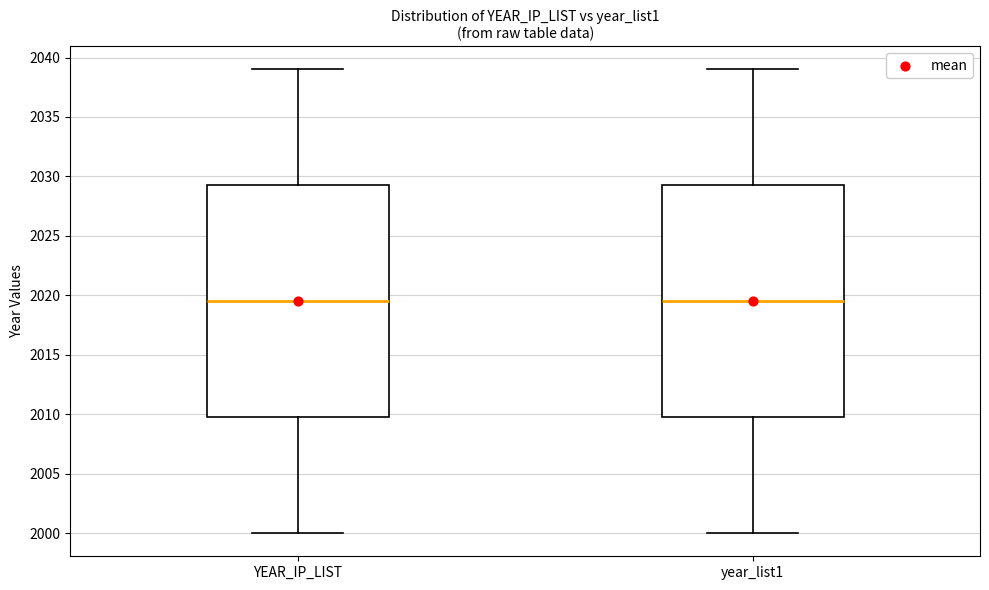

Reading left to right, read every box against the y-axis: the position of its median line, the range the box covers, and the ends of its whiskers. The values are not printed on the chart, so give them approximately, as read against the axis.

YEAR_IP_LIST: median 2019.5, box 2010.0 to 2029.5, whiskers 2000.0 to 2039.0
year_list1: median 2019.5, box 2010.0 to 2029.5, whiskers 2000.0 to 2039.0